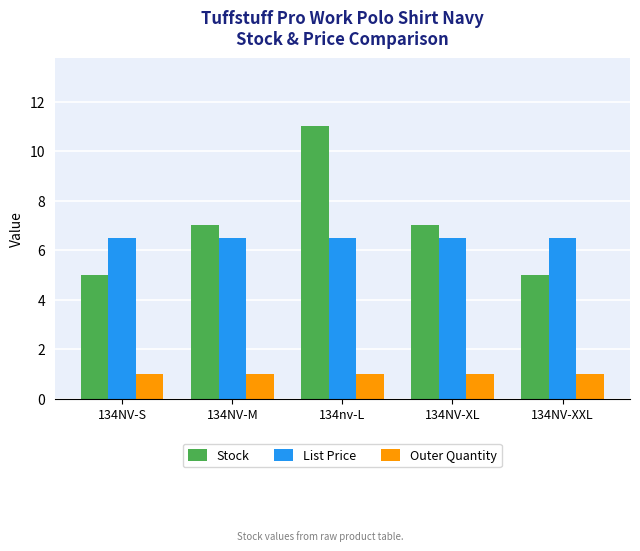

What is the highest value of the List Price series?

6.5